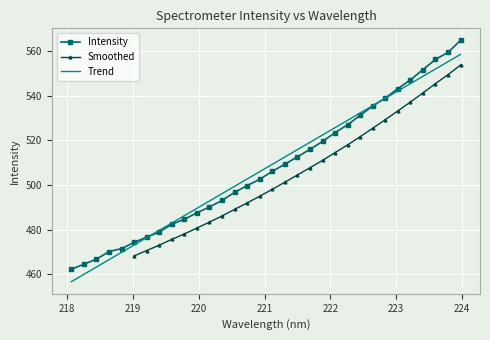

Reading left to right, what are all the values shown in this chart?

218.0596=462.3	218.2508=464.5	218.442=466.8	218.6332=470.2	218.8244=471.5	219.0156=474.3	219.2067=476.6	219.3979=478.9	219.589=482.4	219.7801=484.7	219.9712=487.6	220.1623=490.2	220.3533=493.1	220.5444=496.7	220.7354=499.8	220.9264=502.6	221.1174=506.2	221.3083=509.3	221.4993=512.6	221.6902=516.0	221.8812=519.5	222.0721=523.5	222.263=527.0	222.4538=531.2	222.6447=535.4	222.8355=539.0	223.0264=543.2	223.2172=547.1	223.408=551.7	223.5987=556.3	223.7895=559.4	223.9802=564.8